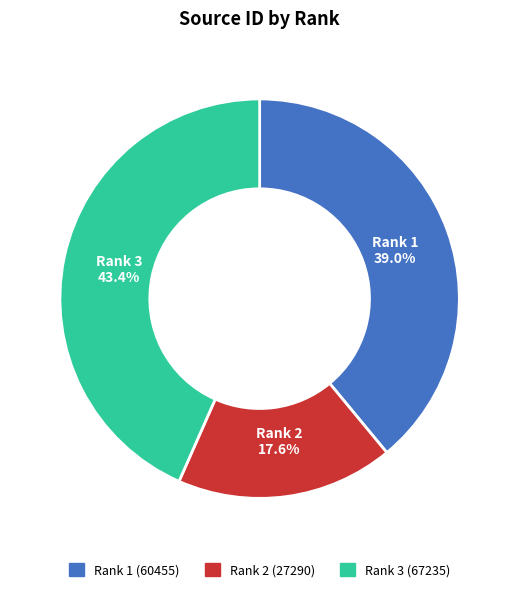

Is there any slice that represents more than half of the pie?

No